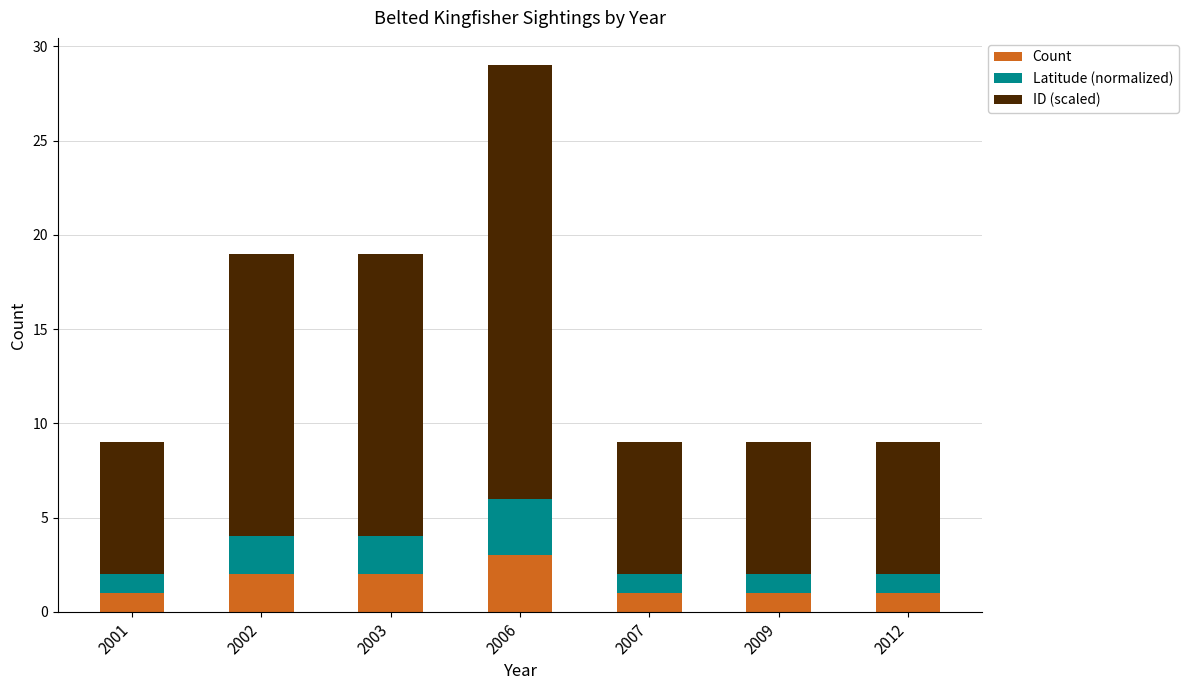

The Count series shows 1 at 2001. True or false?

True